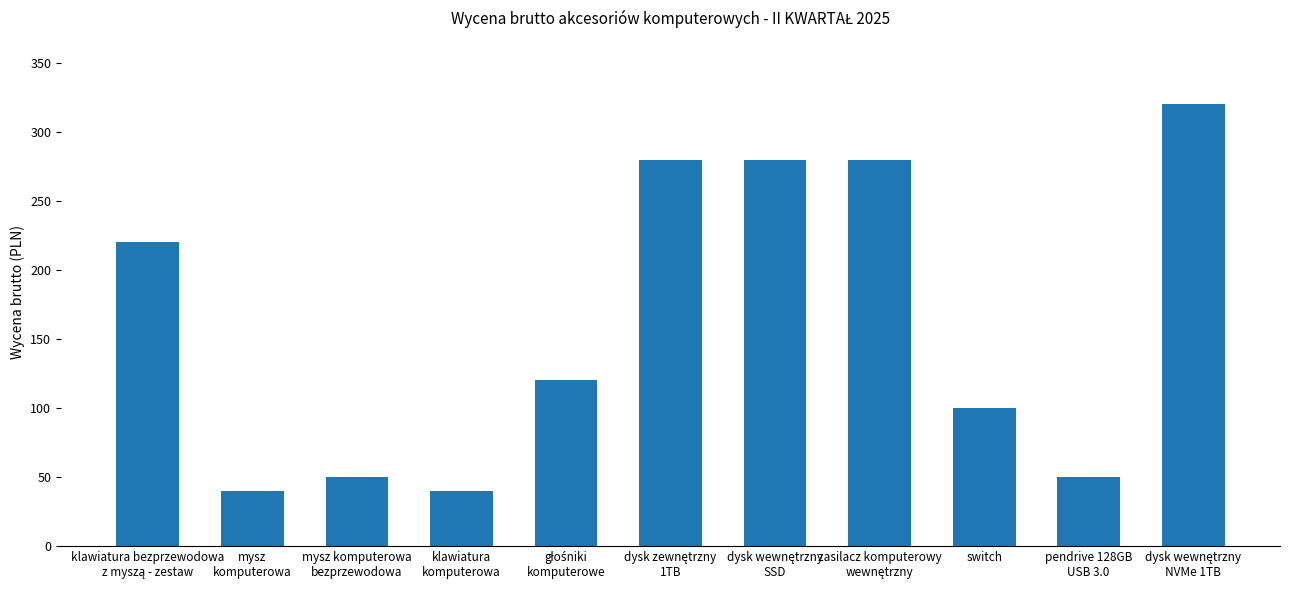

Reading left to right, extract all data points from this chart.

220	40	50	40	120	280	280	280	100	50	320